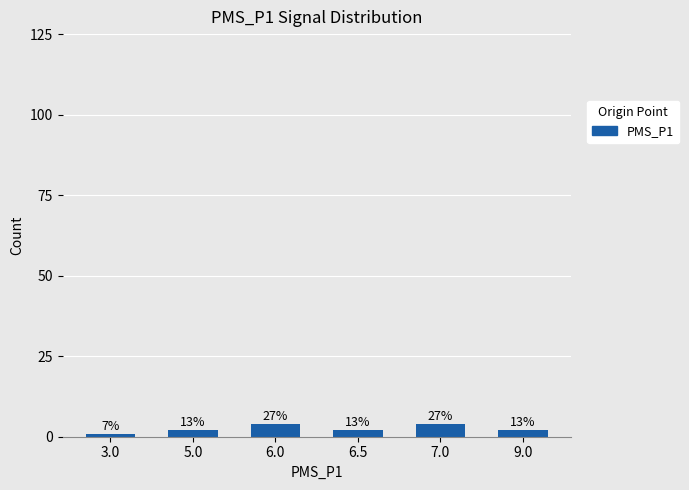

What is the change in value from 5.0 to 7.0?

+2